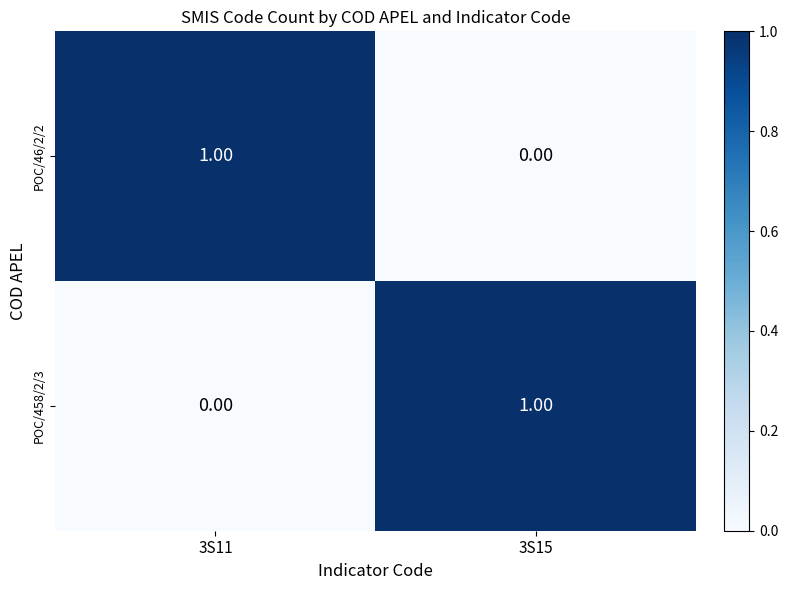

Is the value of POC/458/2/3 at 3S15 greater than the value of POC/46/2/2 at 3S15?

Yes